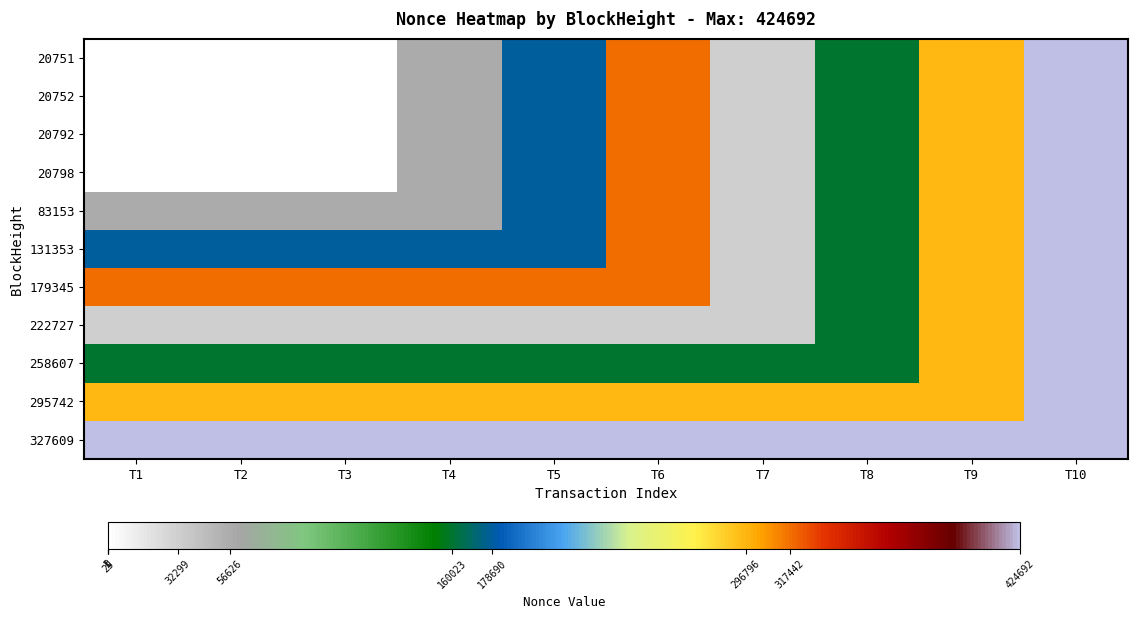

What is the difference between the highest and lowest values at T9?

127896